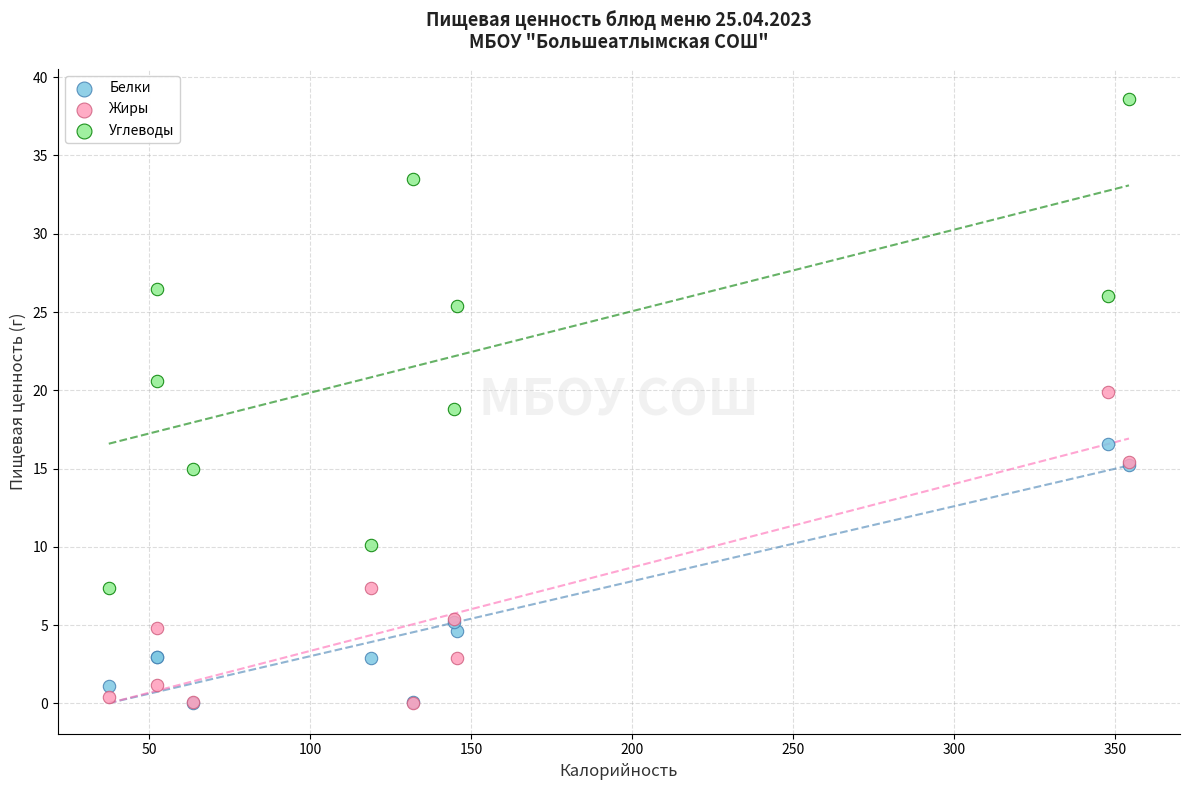

What are all the series names shown in the legend?

Белки, Жиры, Углеводы